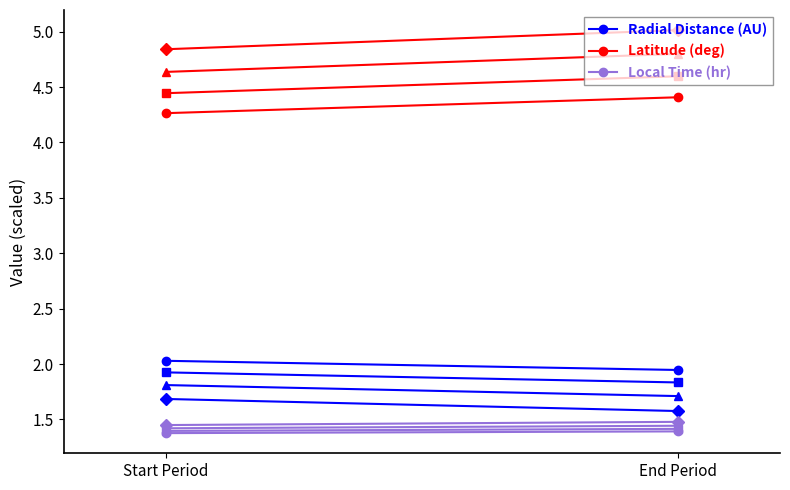

What is the label of the 1st point from the left?

Start Period